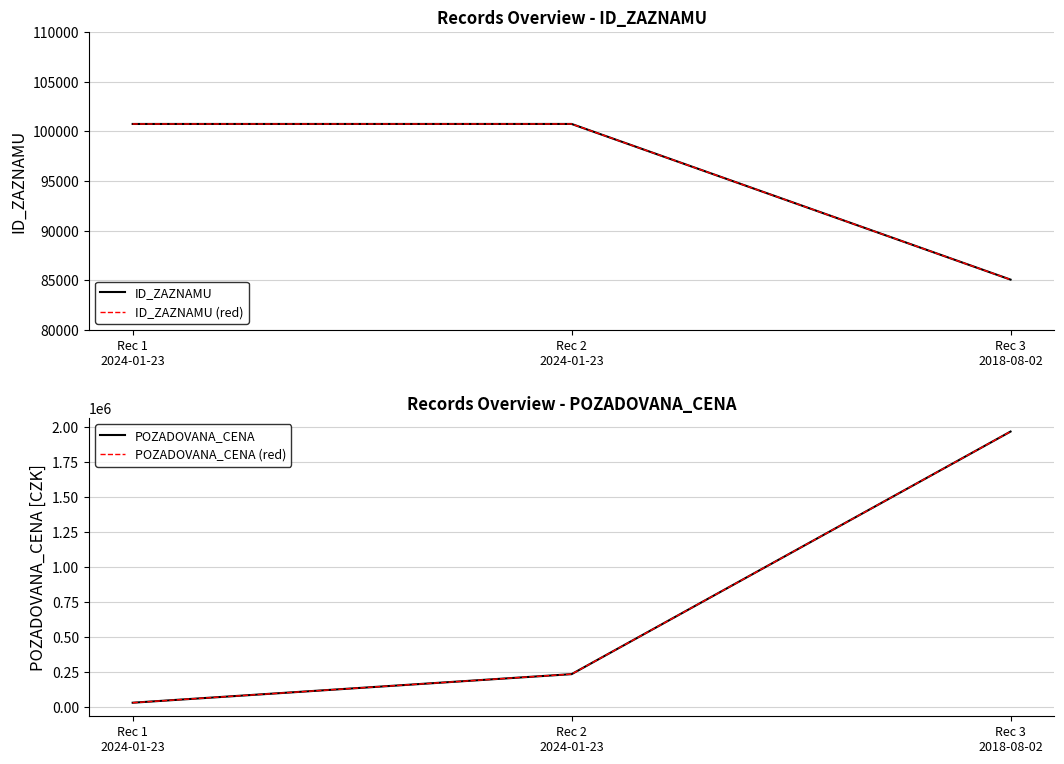

At how many categories does at least one series exceed 114443?

2